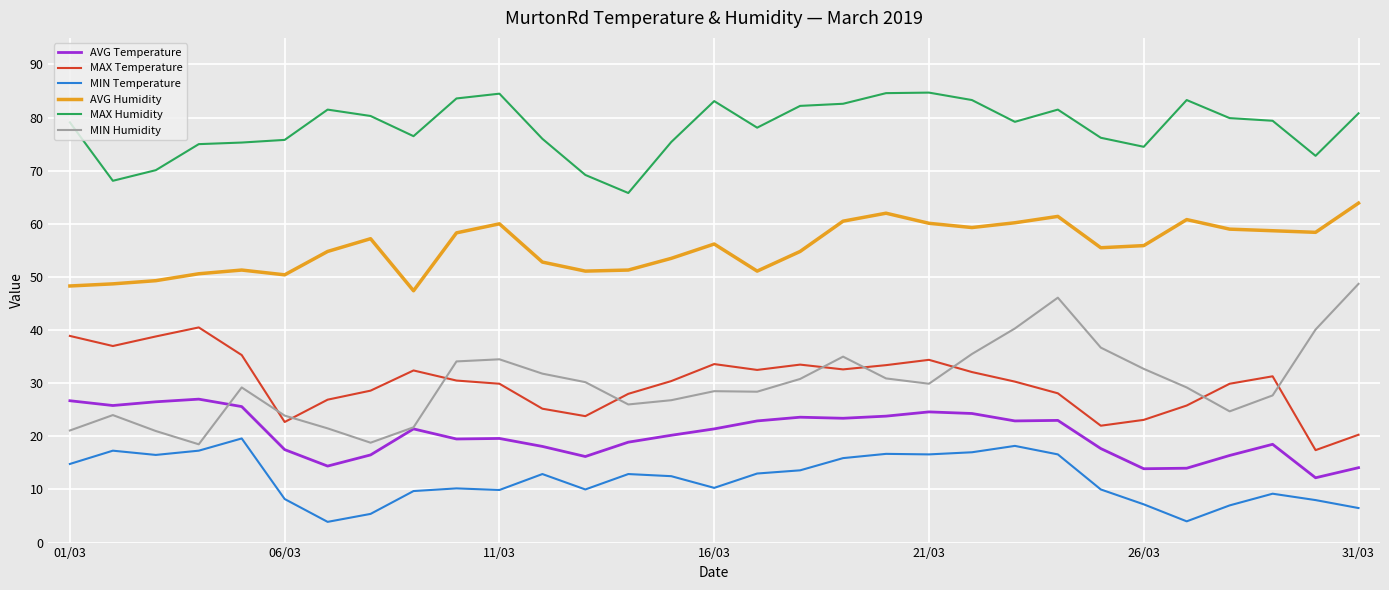

True or false: MAX Temperature has more than 1 points higher than both neighbors.

True